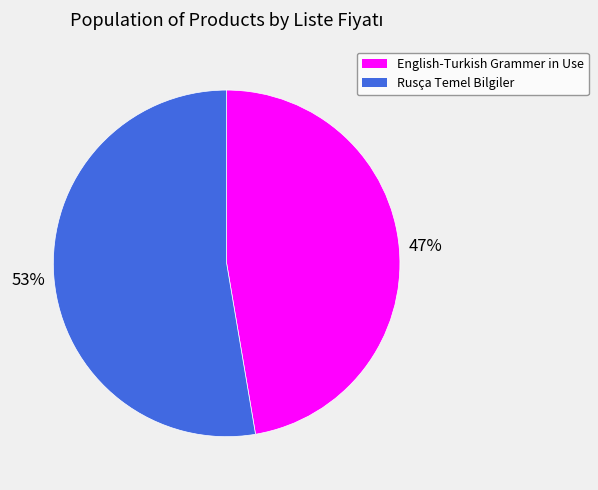

Which has a higher value, Rusça Temel Bilgiler or English-Turkish Grammer in Use?

Rusça Temel Bilgiler